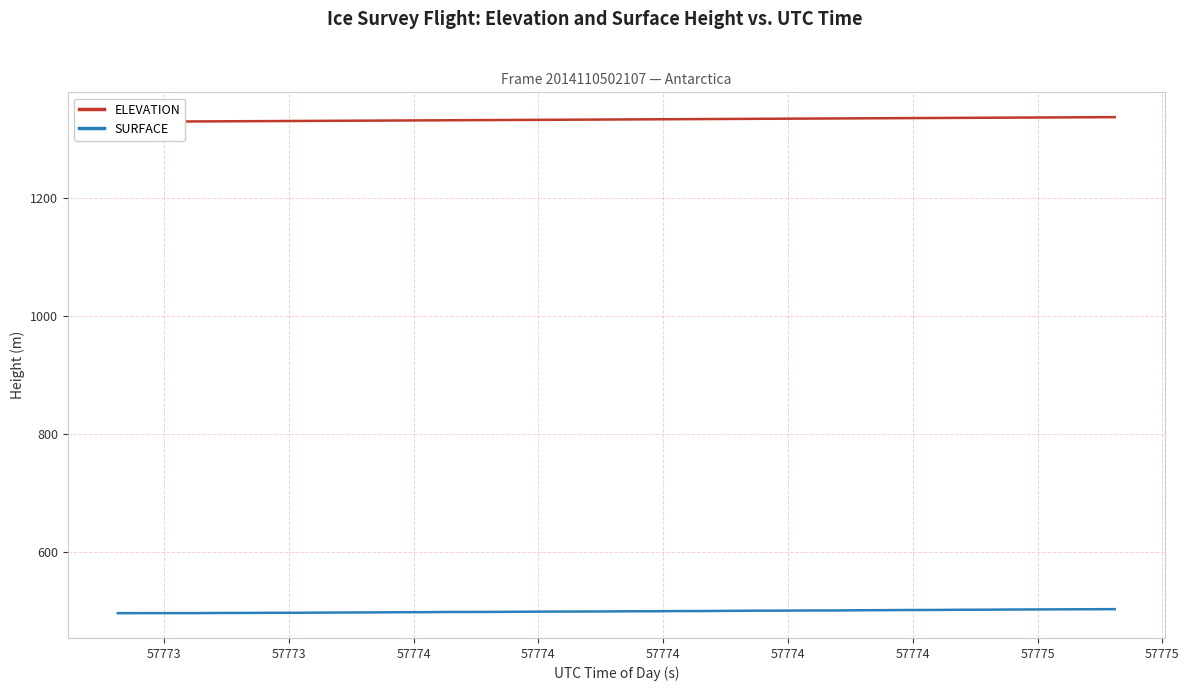

Which series has the largest total across all categories?

ELEVATION